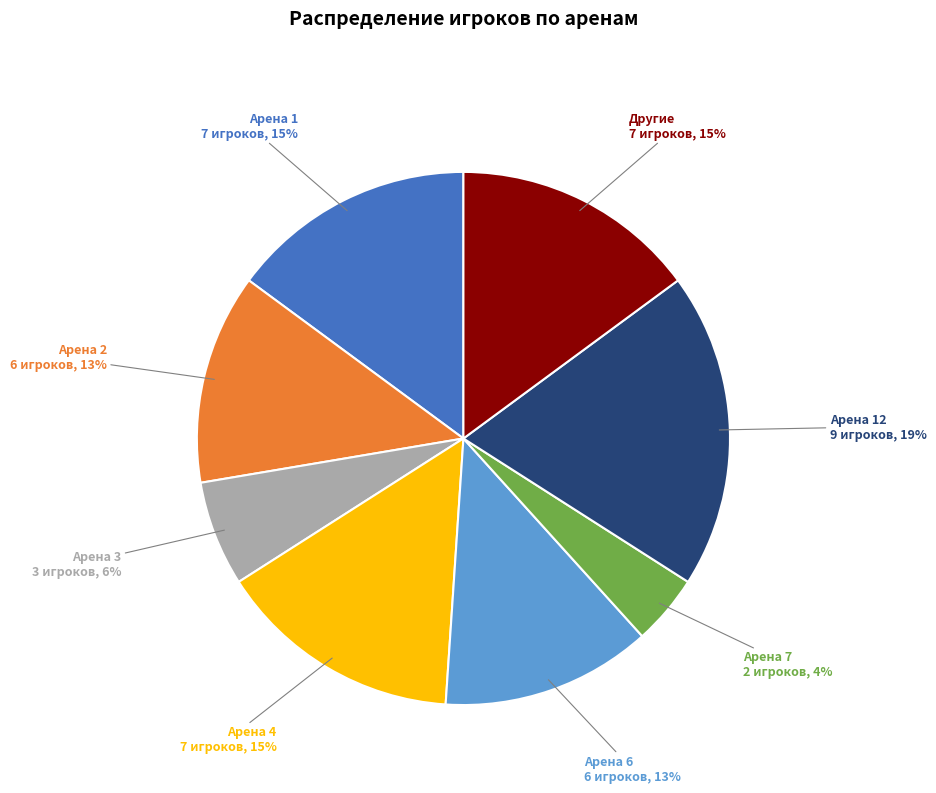

How many segments does this pie chart have?

8